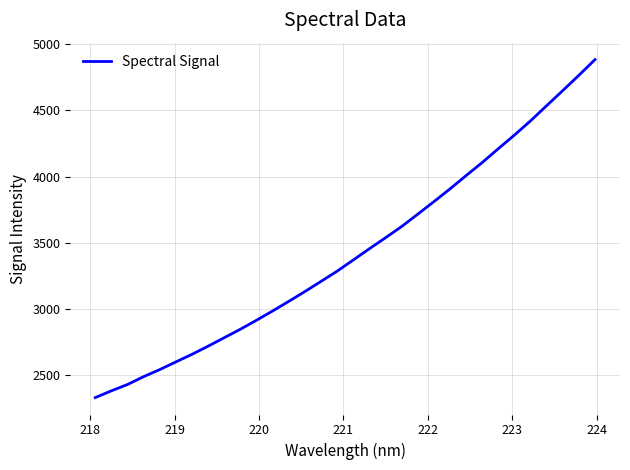

What is the maximum value shown in the chart?

4884.5